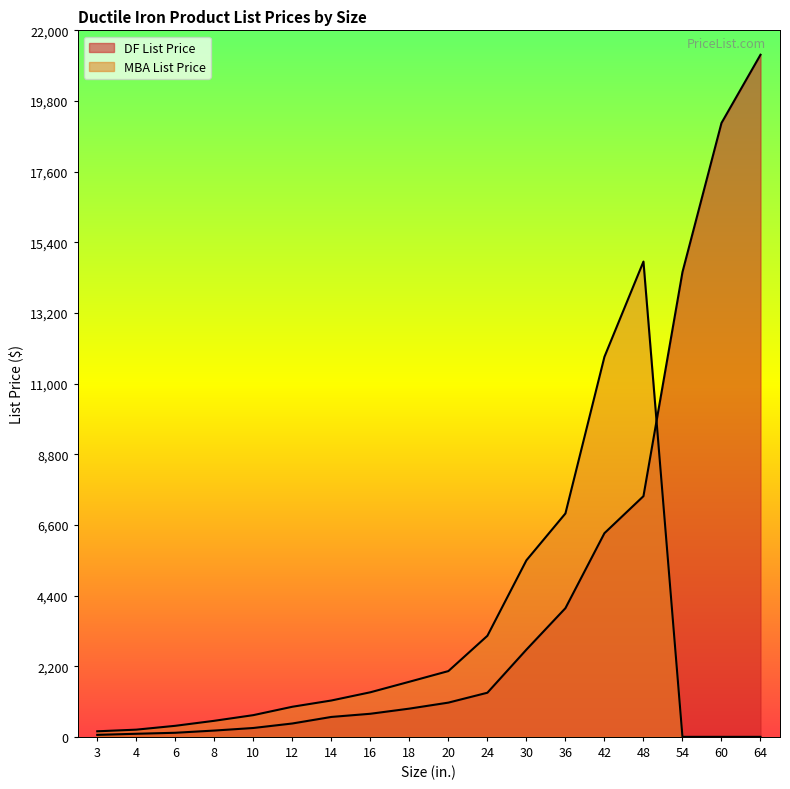

At which label is DF List Price closest to 10651?

48